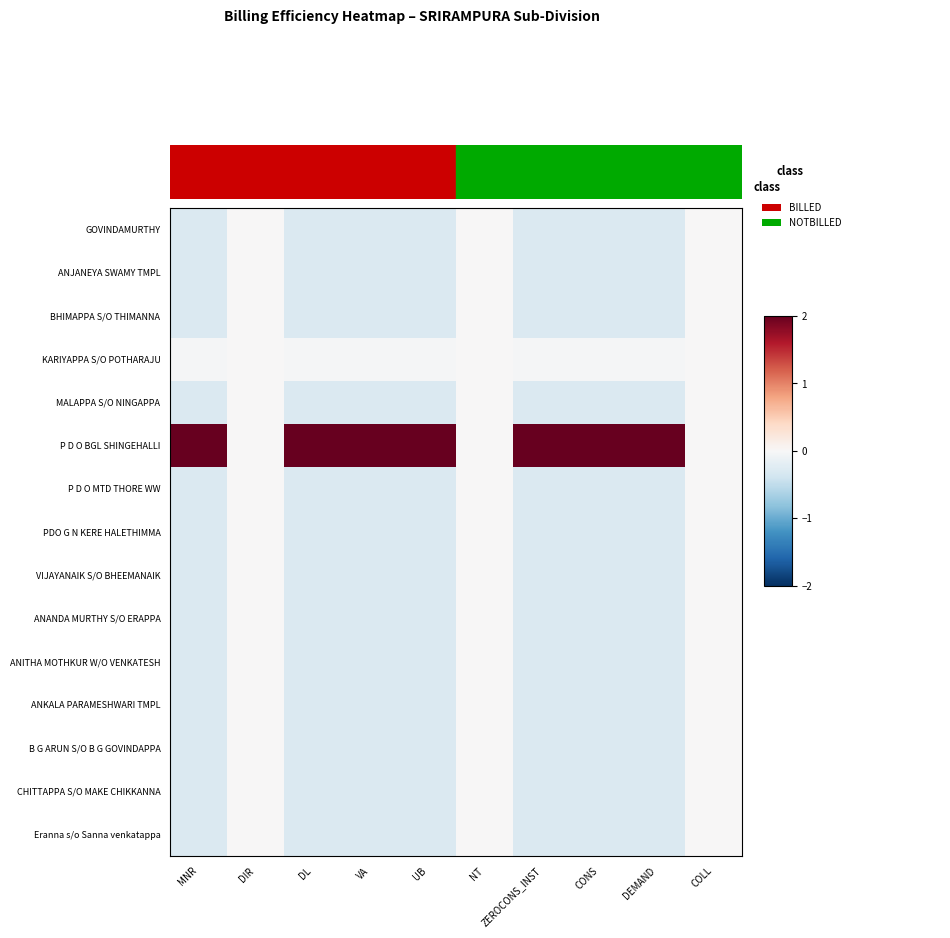

How many distinct data groups are displayed?

15